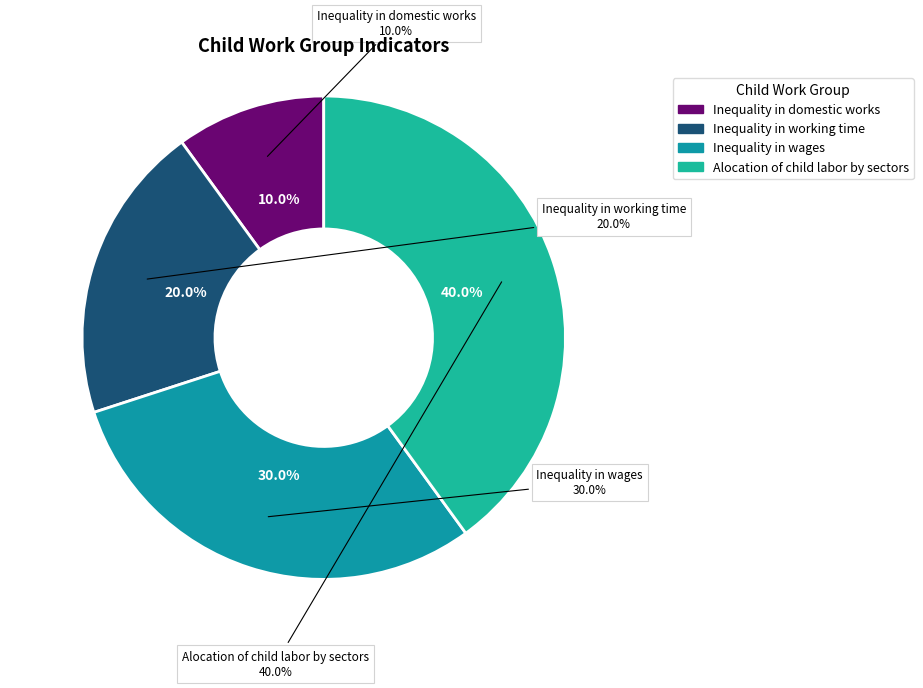

To the nearest percent, what portion does Inequality in wages represent?

30%